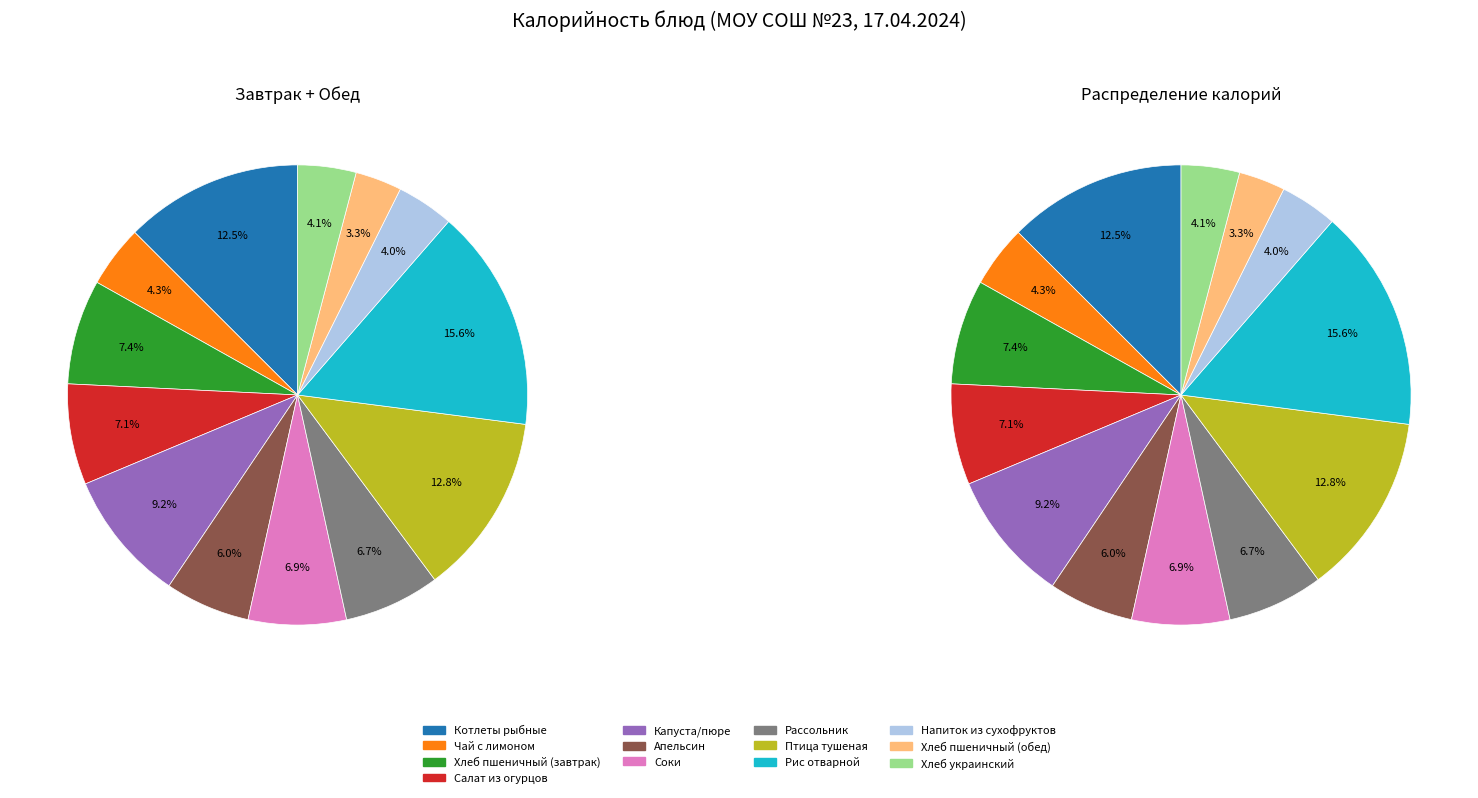

Rank the categories by value from lowest to highest.

Хлеб пшеничный (обед), Напиток из сухофруктов, Хлеб украинский, Чай с лимоном, Апельсин, Рассольник, Соки, Салат из огурцов, Хлеб пшеничный (завтрак), Капуста/пюре, Котлеты рыбные, Птица тушеная, Рис отварной